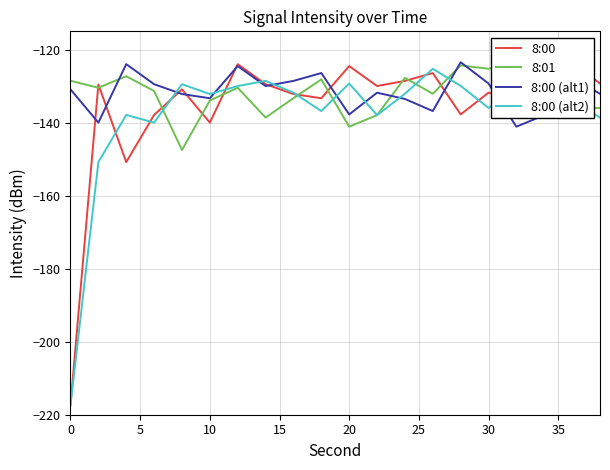

What is the lowest value of the 8:00 (alt2) series?

-217.4